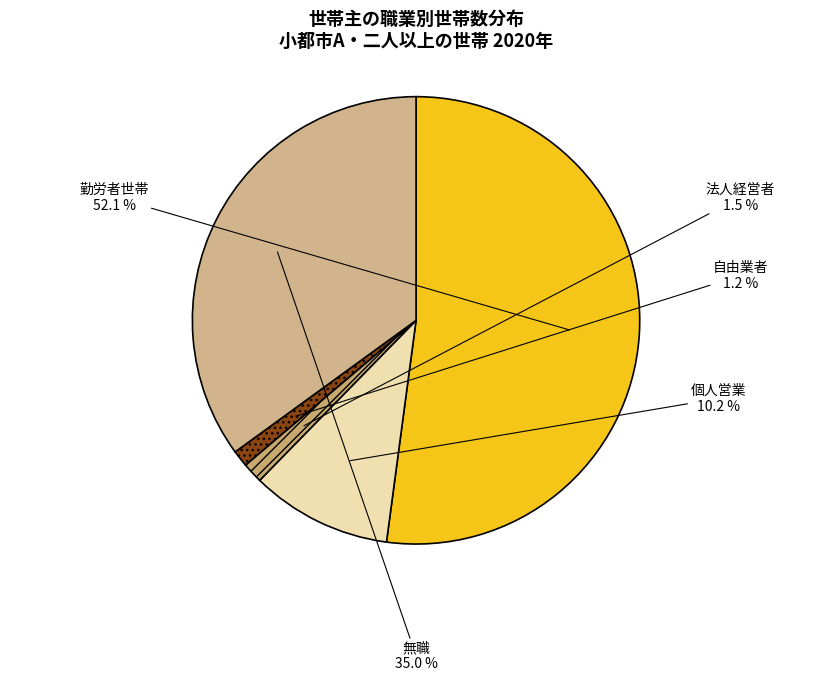

Count the number of slices in the pie.

5